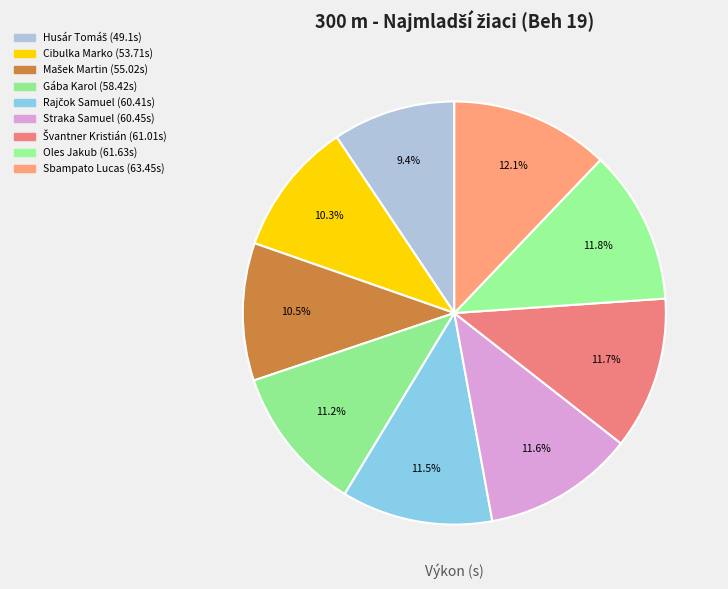

What percentage is NOT represented by Gába Karol?

88.8%